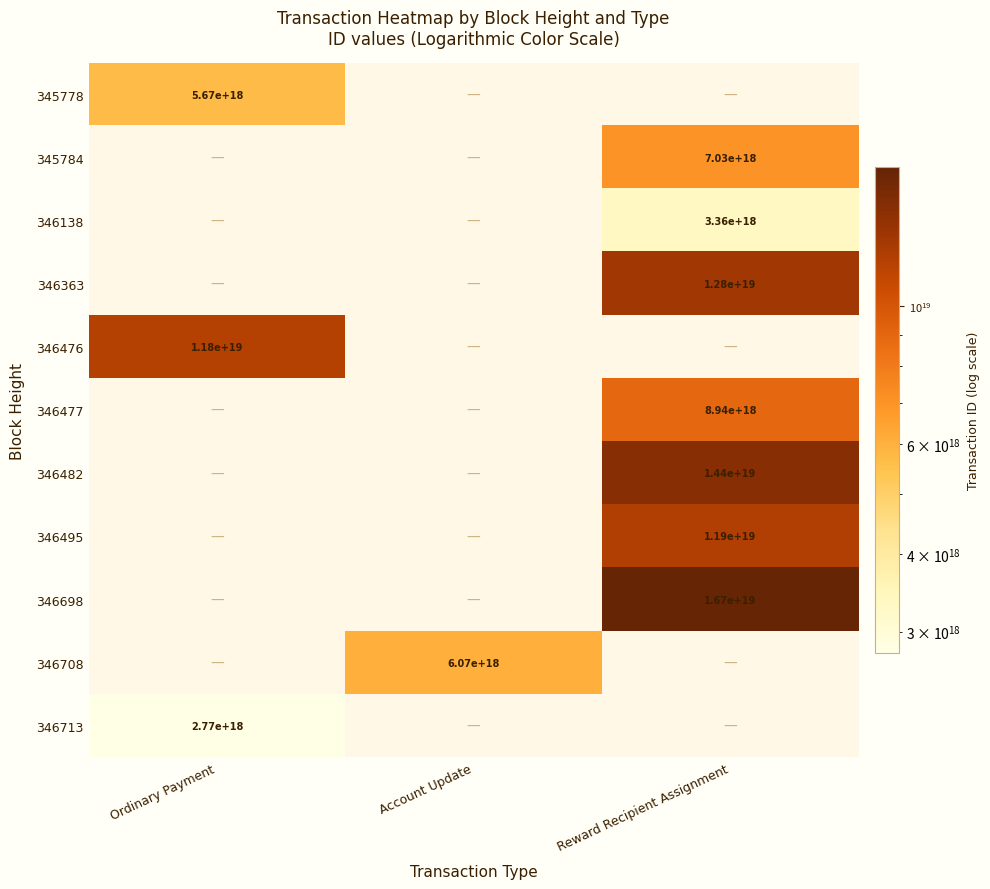

True or false: 345778 has a value of 7496730123596804096 at Ordinary Payment.

False